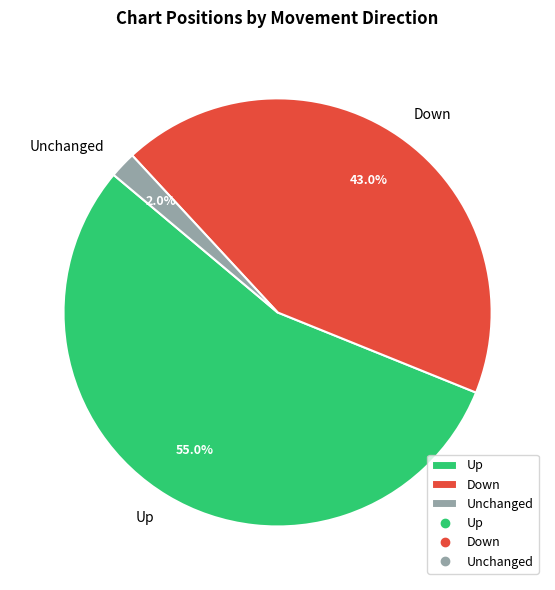

What percentage is NOT represented by Up?

45.0%